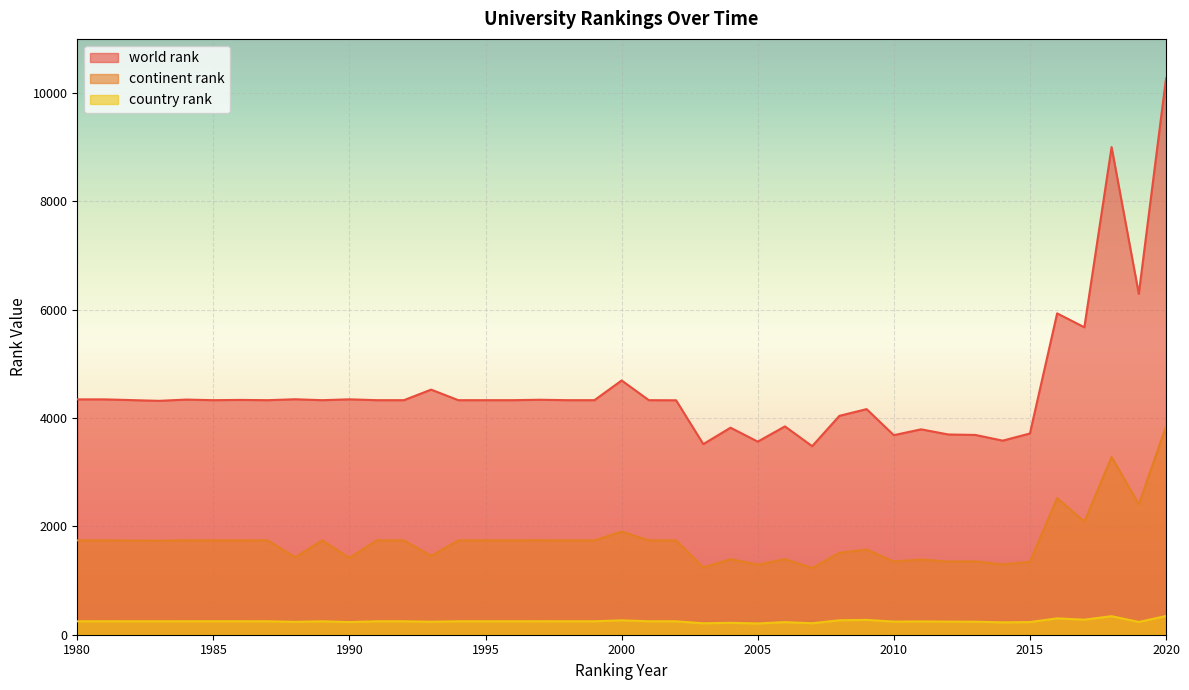

How many lines are shown in the chart?

3